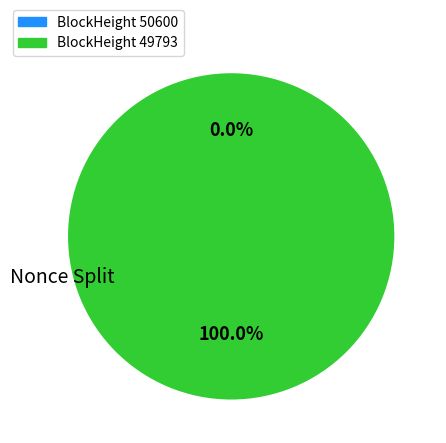

Rank the categories by value from lowest to highest.

50600, 49793